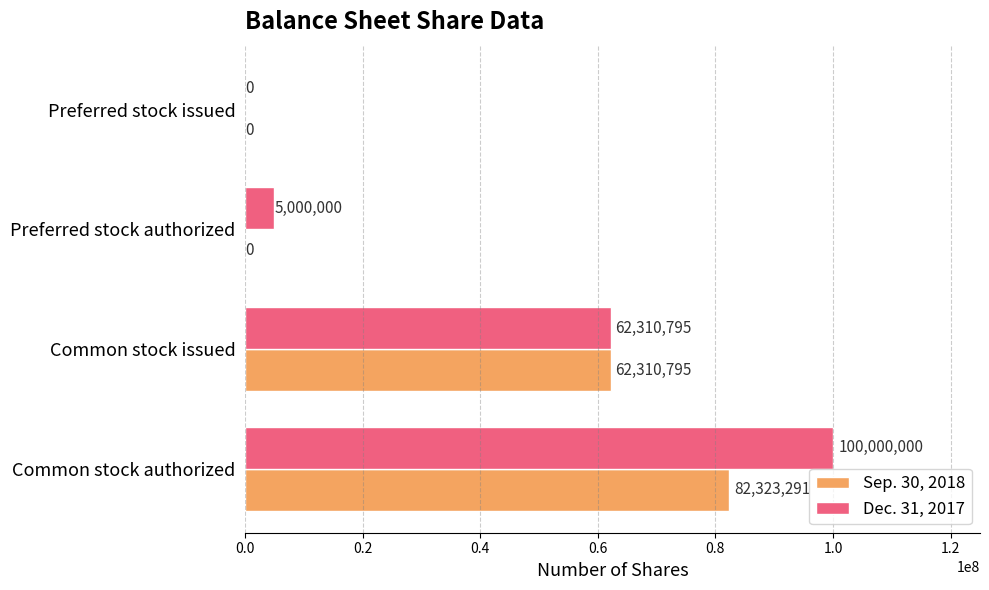

Which series has the largest total across all categories?

Dec. 31, 2017